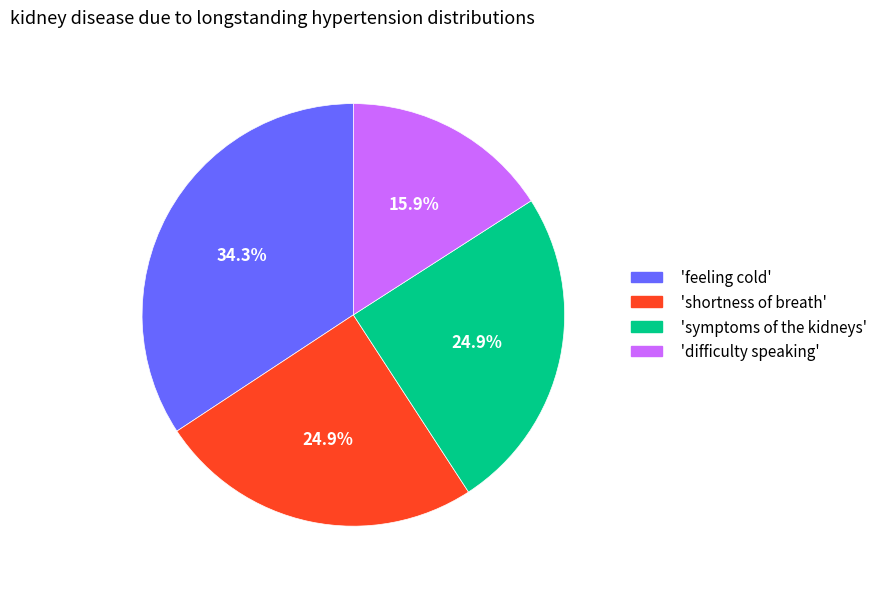

Combined, do 'difficulty speaking' and 'shortness of breath' account for over 50%?

No